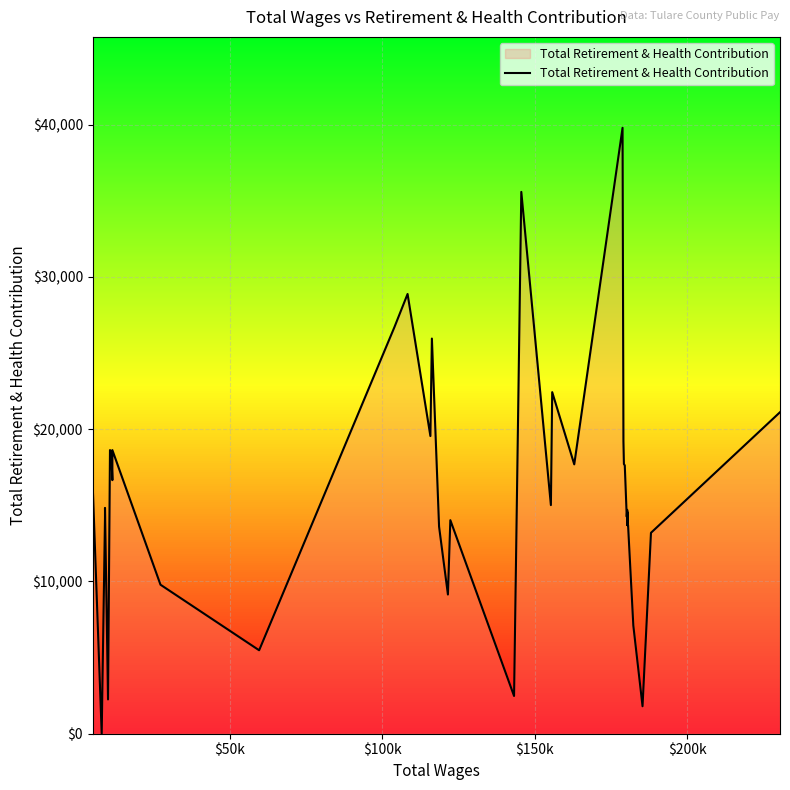

How many interior local peaks (higher than both neighbors) does the data have?

11